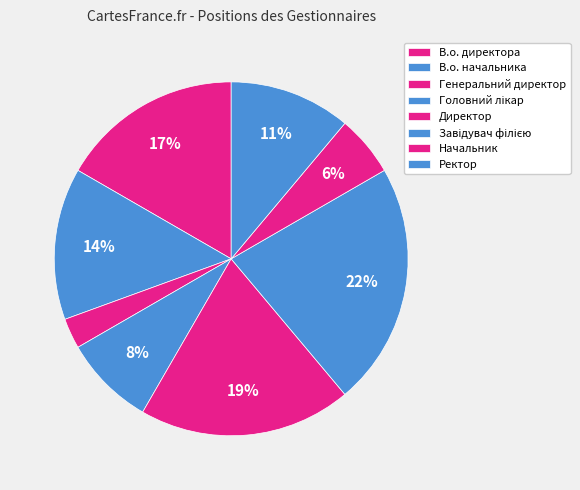

How many slices are in this pie chart?

8